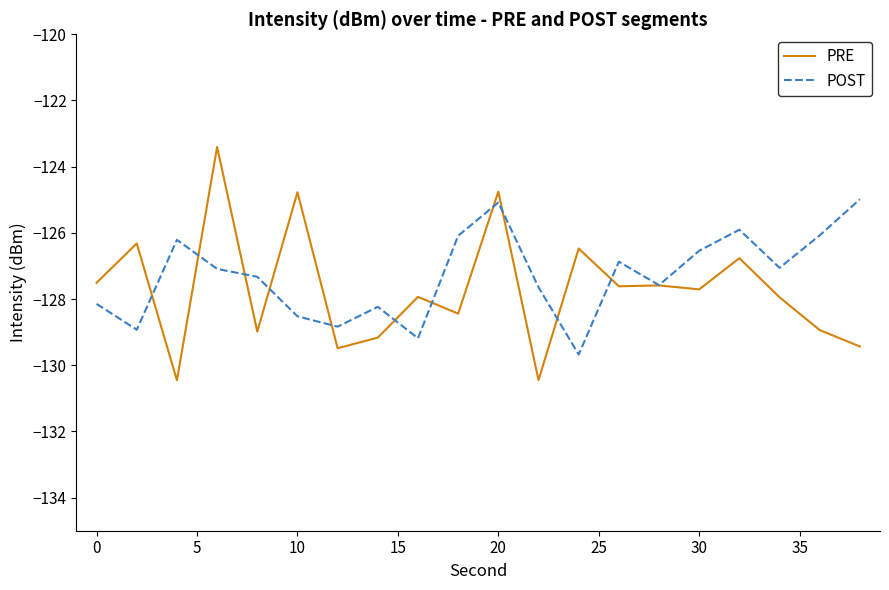

What is the smallest value displayed?

-130.5